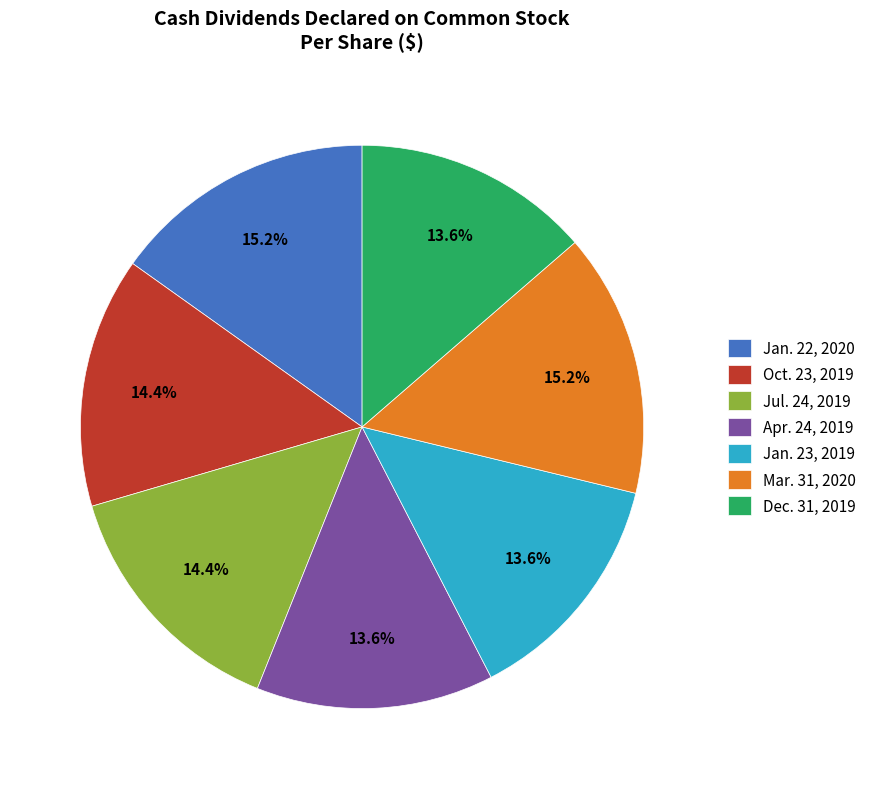

How many segments does this pie chart have?

7